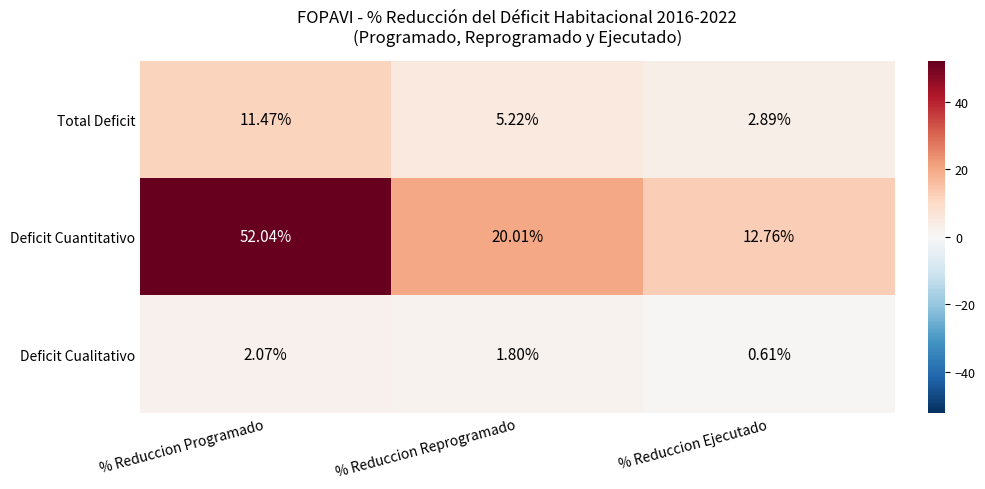

Which category has the lowest value across all series?

% Reduccion Ejecutado